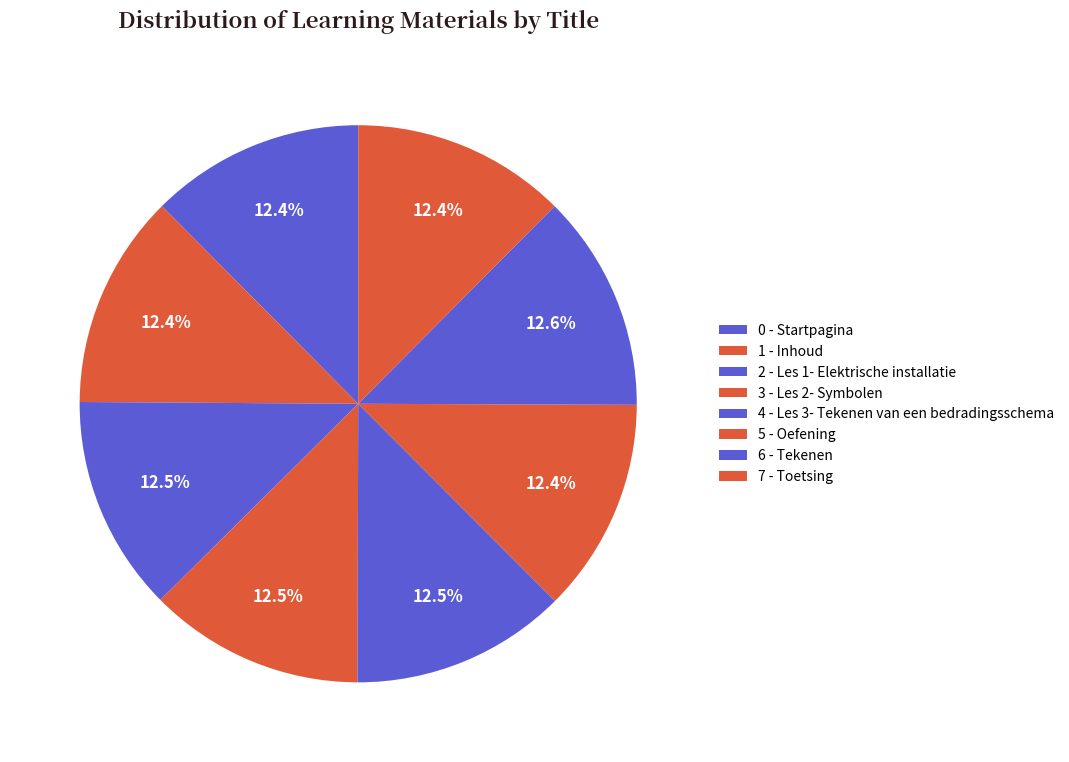

Count the number of slices in the pie.

8